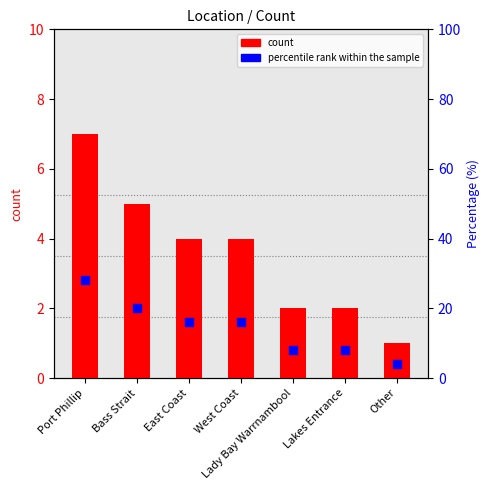

Is the value of count at West Coast greater than the value of percentile rank within the sample at Port Phillip?

No